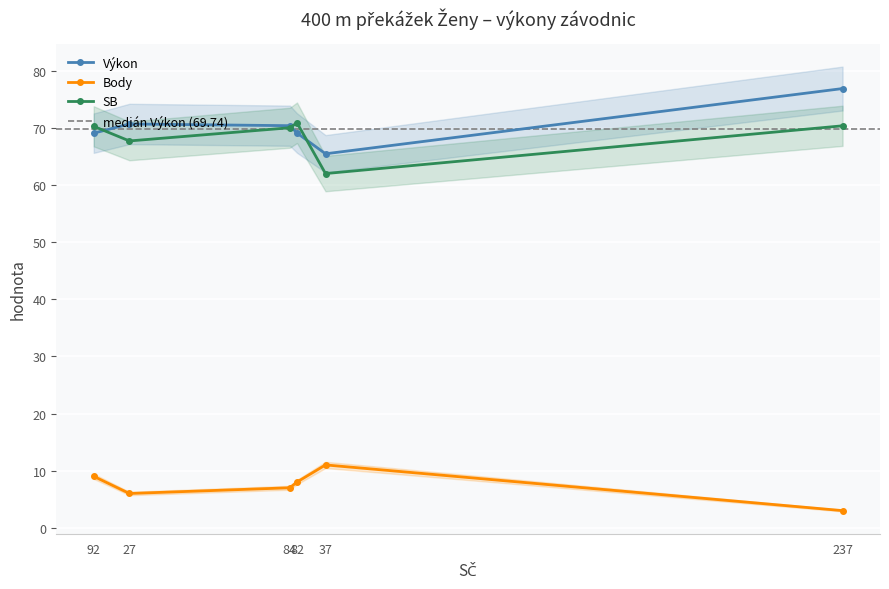

What are all the series names shown in the legend?

Výkon, Body, SB